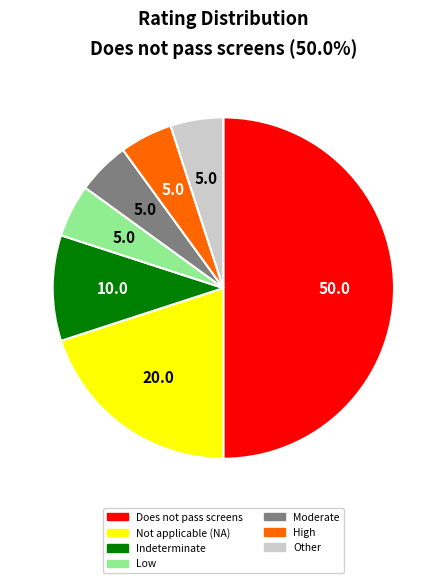

Approximately how many times larger is the value at Other compared to Moderate?

1.0